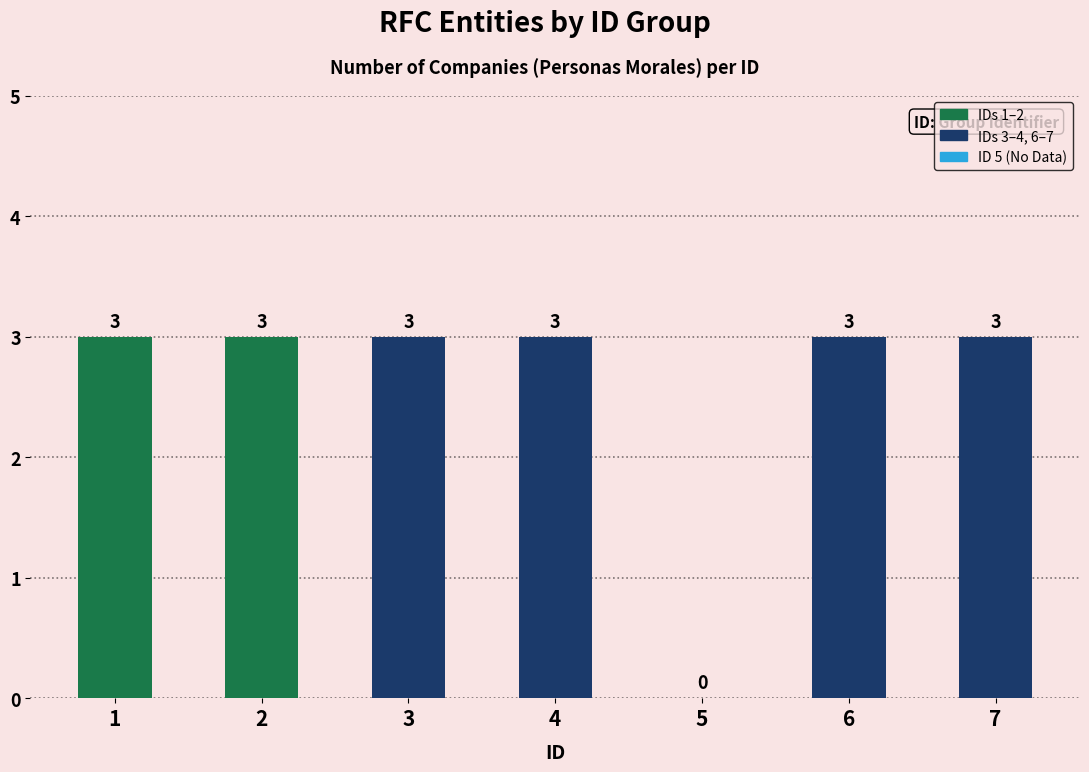

Are the bars horizontal?

No